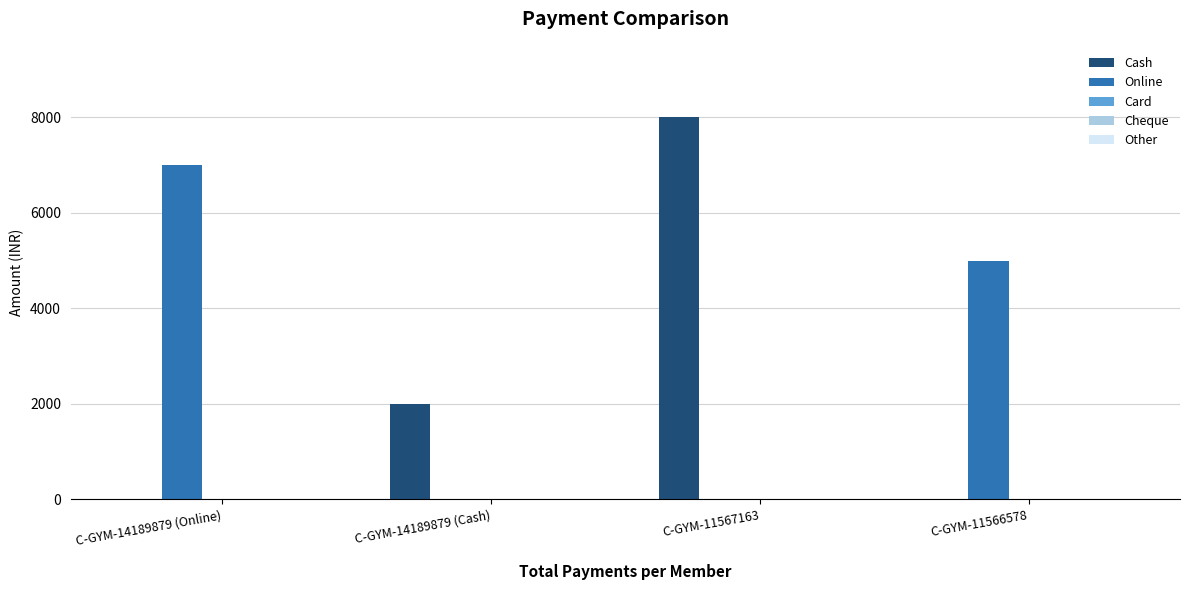

At which label is Online closest to 3500?

C-GYM-11566578